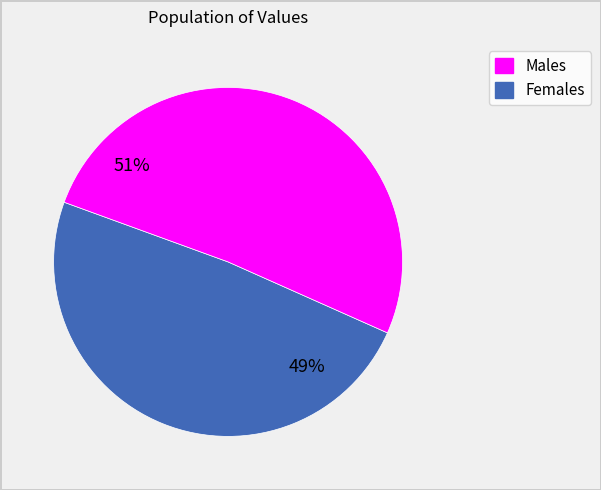

To the nearest percent, what is the average slice percentage?

50%